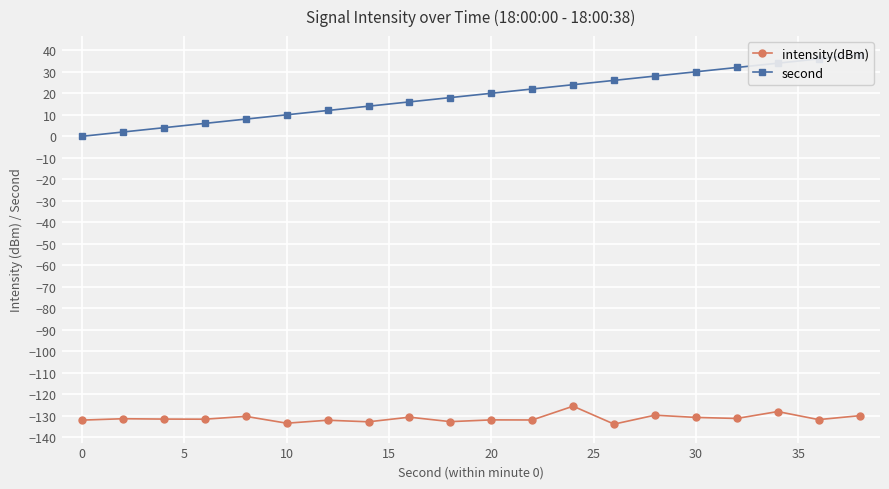

What is the sum of the intensity(dBm) values at 0 and 10?

-265.4